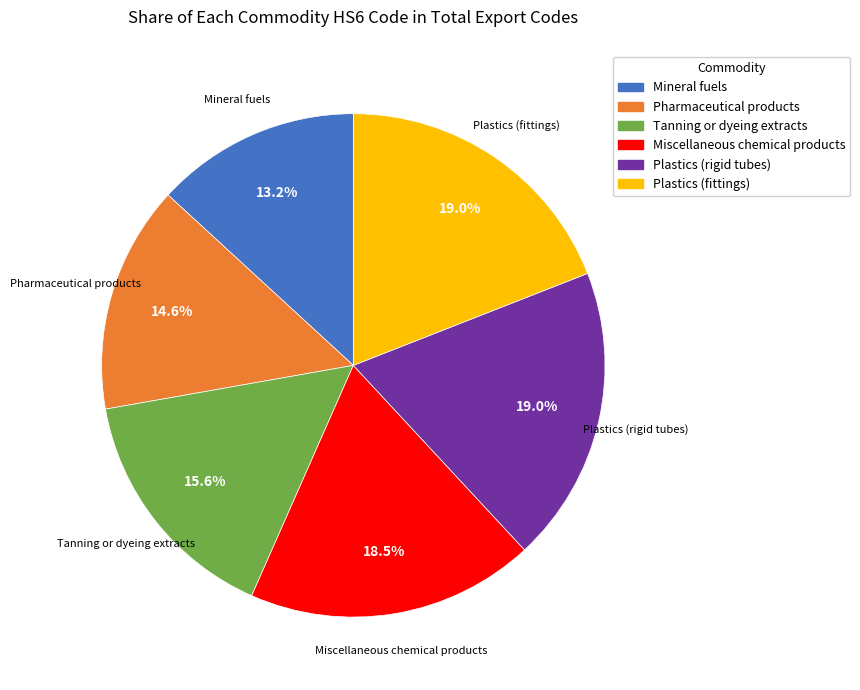

To the nearest percent, what is the average slice percentage?

17%